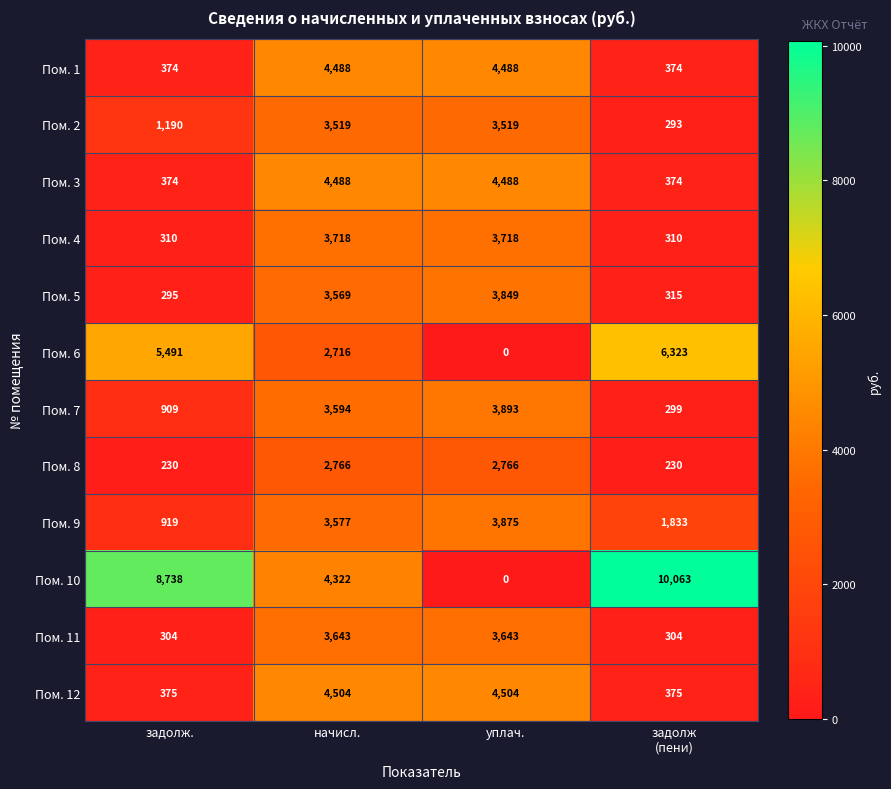

What is the total value across all series at начисл.?

44904